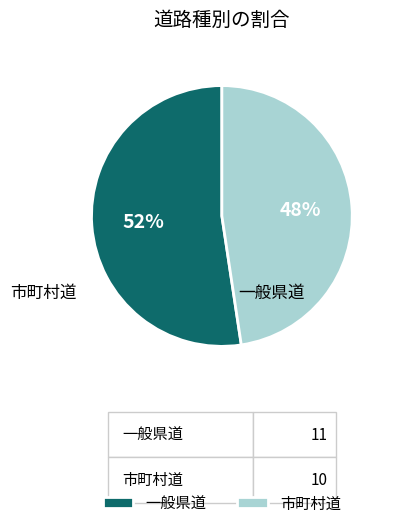

Does 一般県道 represent more than half of the total?

Yes